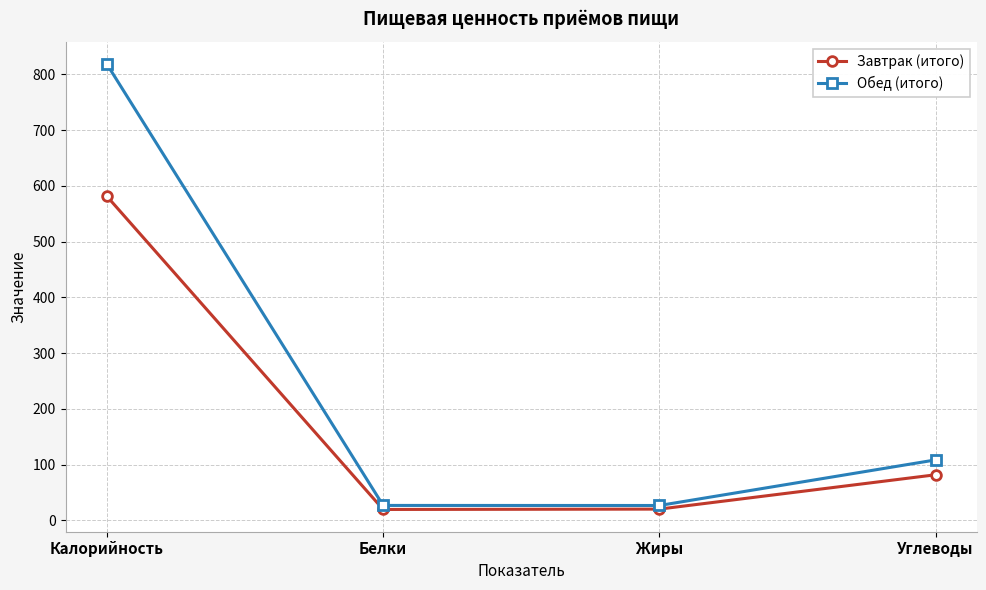

At which label does Завтрак (итого) reach its peak?

Калорийность